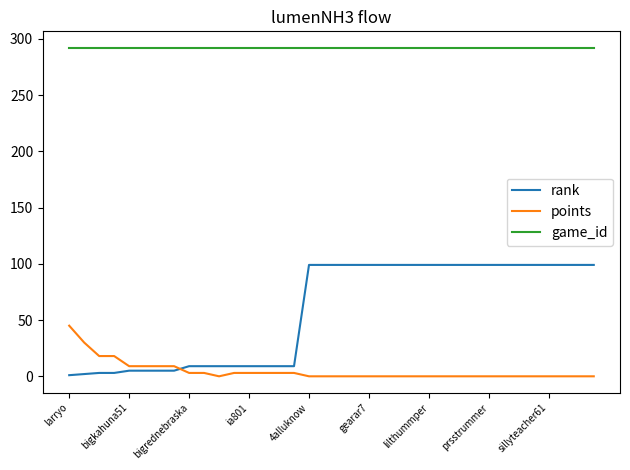

What are all the series names shown in the legend?

rank, points, game_id